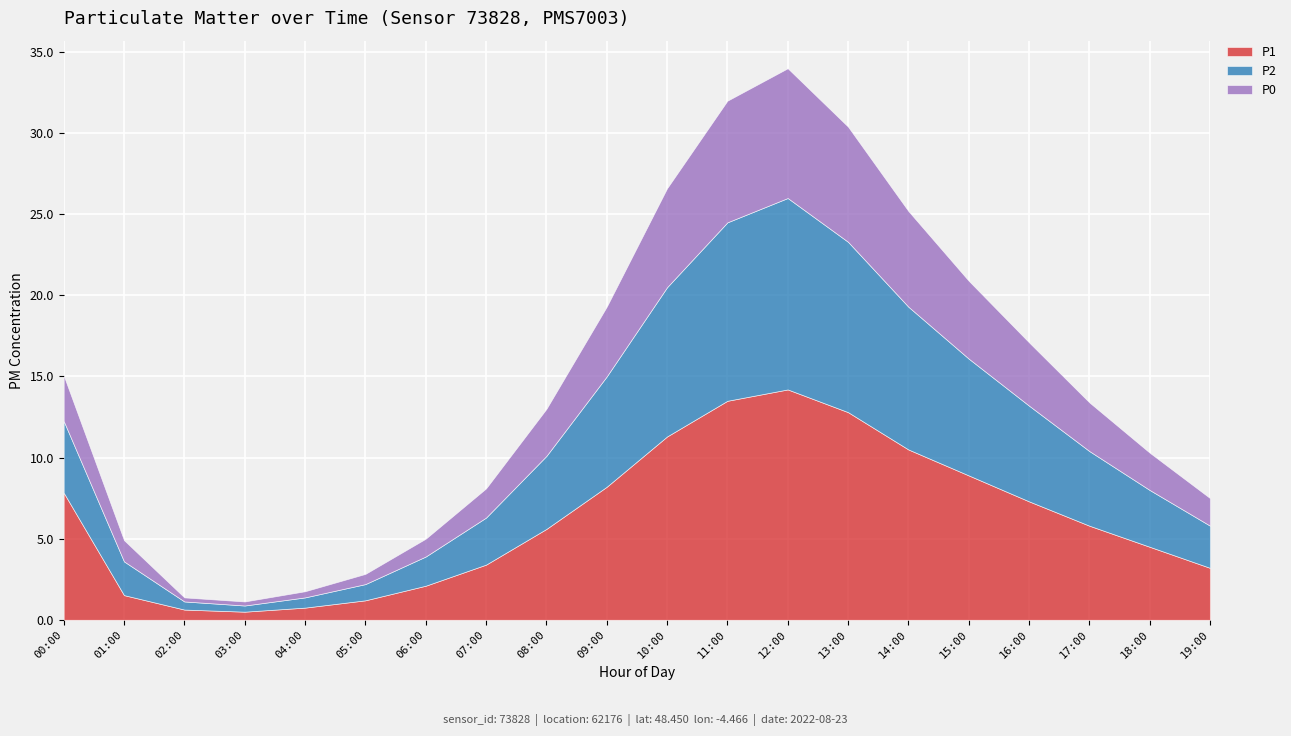

How many data points in P0 are less than 2?

8